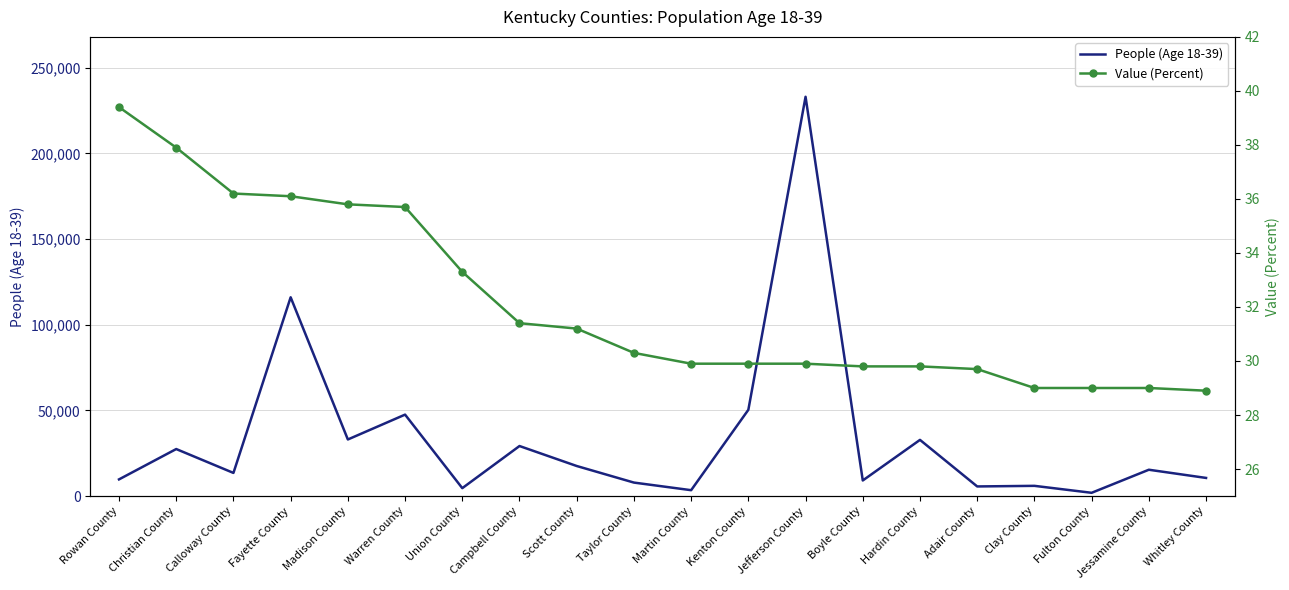

What position from the right is Scott County?

12